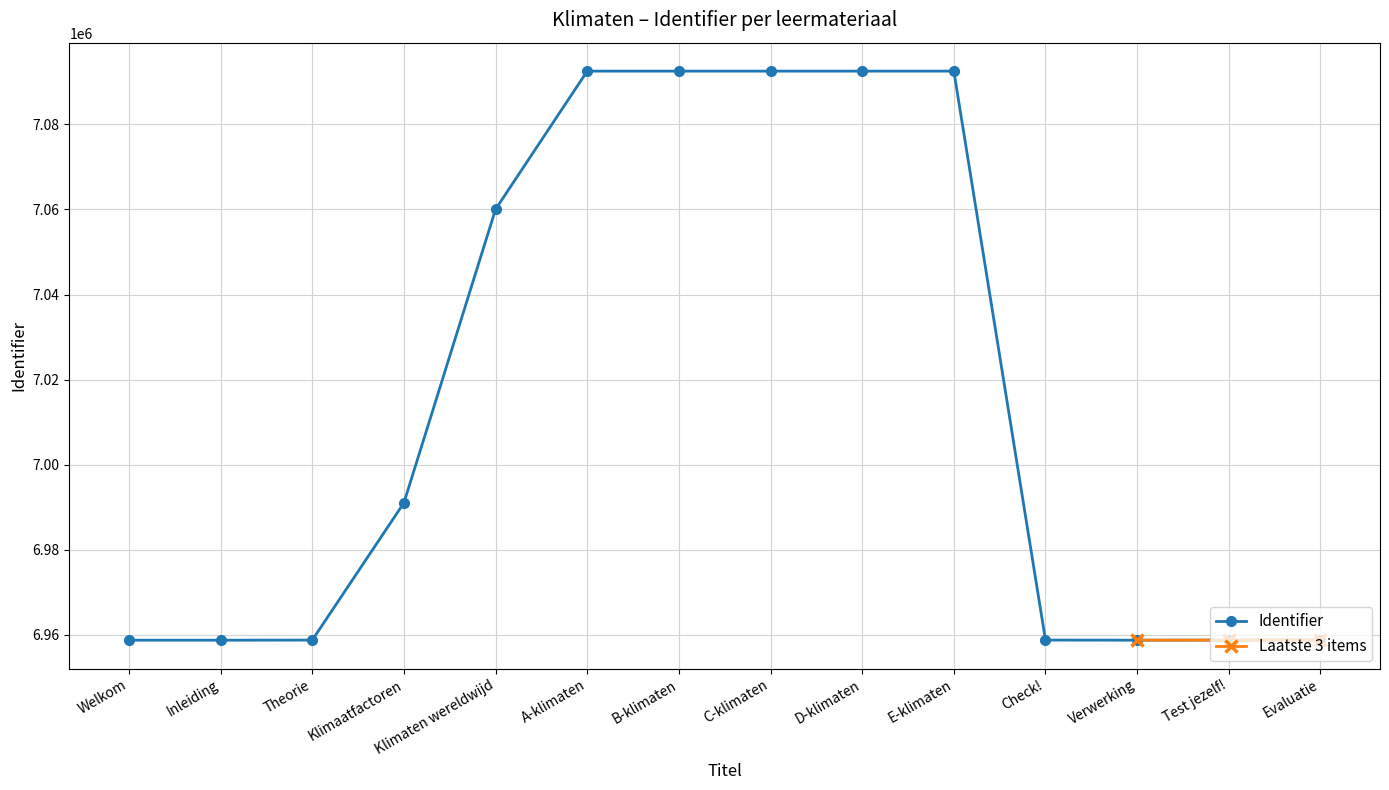

The value at Klimaten wereldwijd is 2588883. True or false?

False